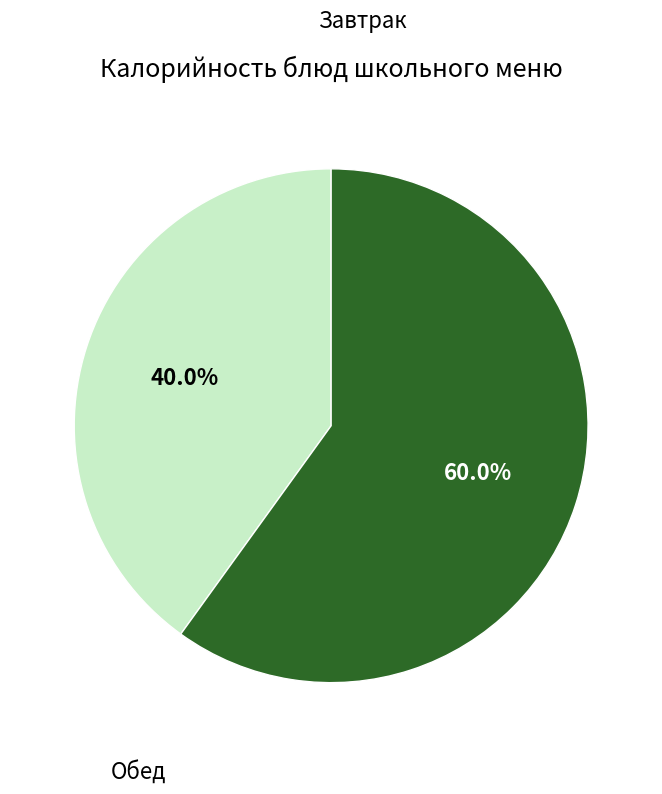

How many slices are in this pie chart?

2